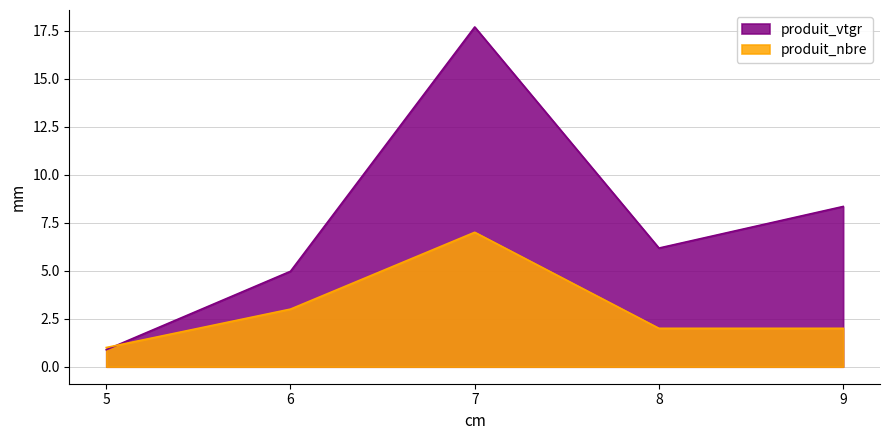

Count the number of data series in this chart.

2